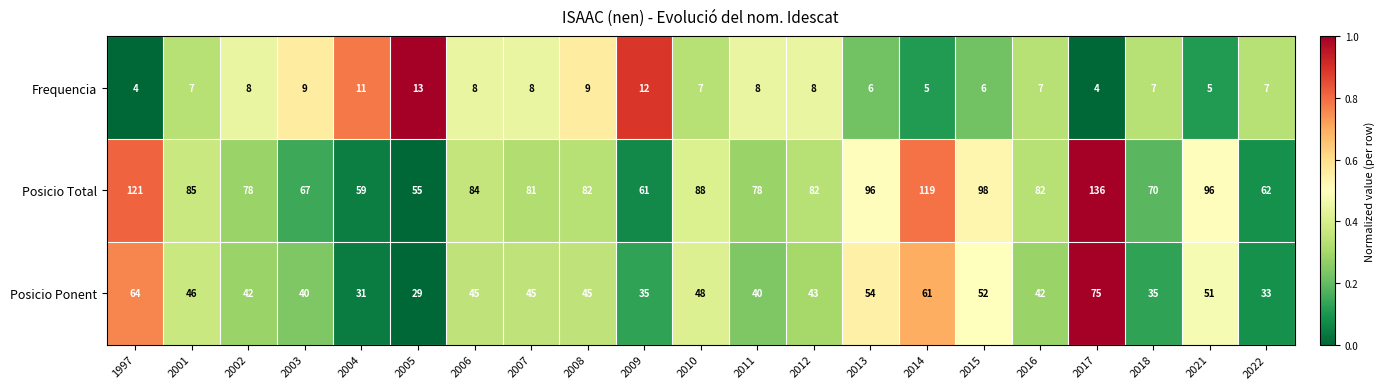

Is it true that Posicio Ponent equals 40 at 2003?

True